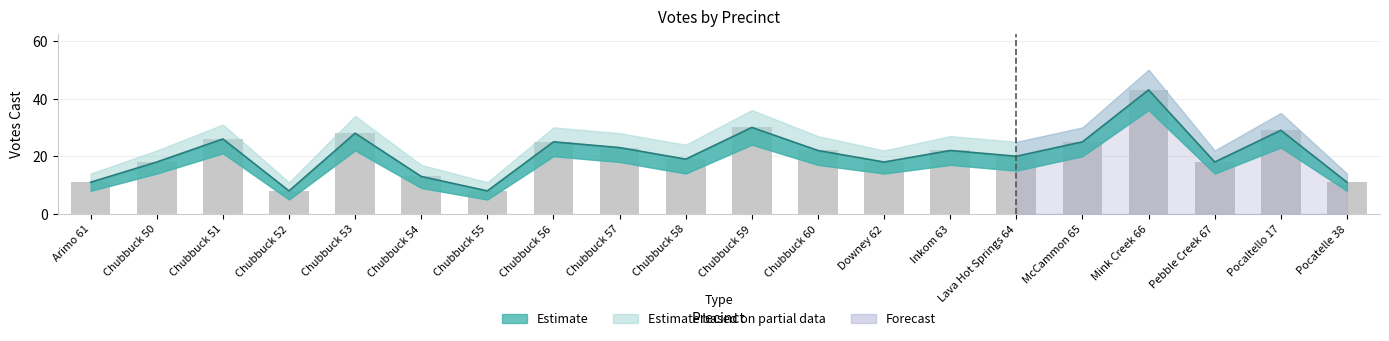

What is the difference between the maximum and second lowest values in the Upper Bound series?

35